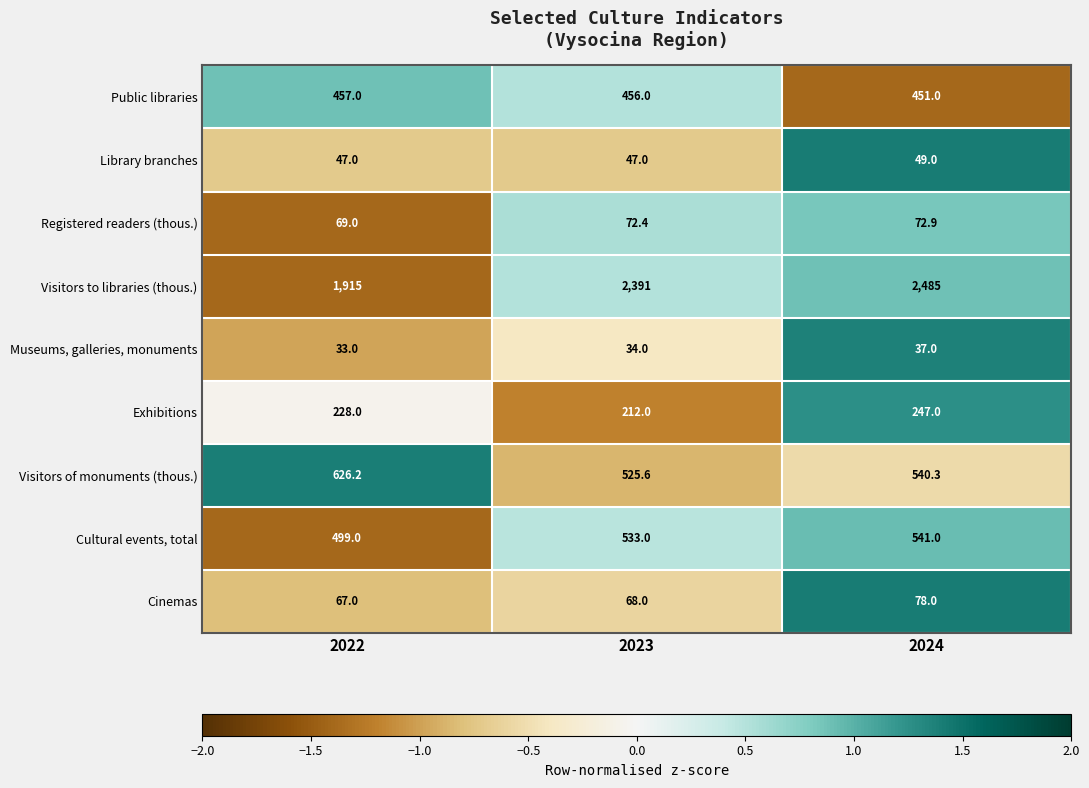

How many series are shown in this chart?

9